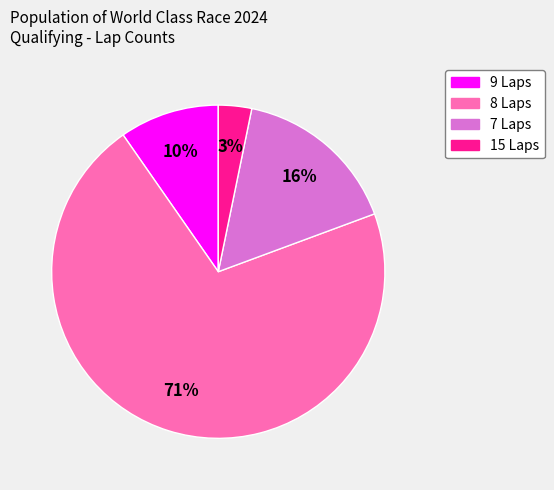

Rank the categories by value from lowest to highest.

15 Laps, 9 Laps, 7 Laps, 8 Laps